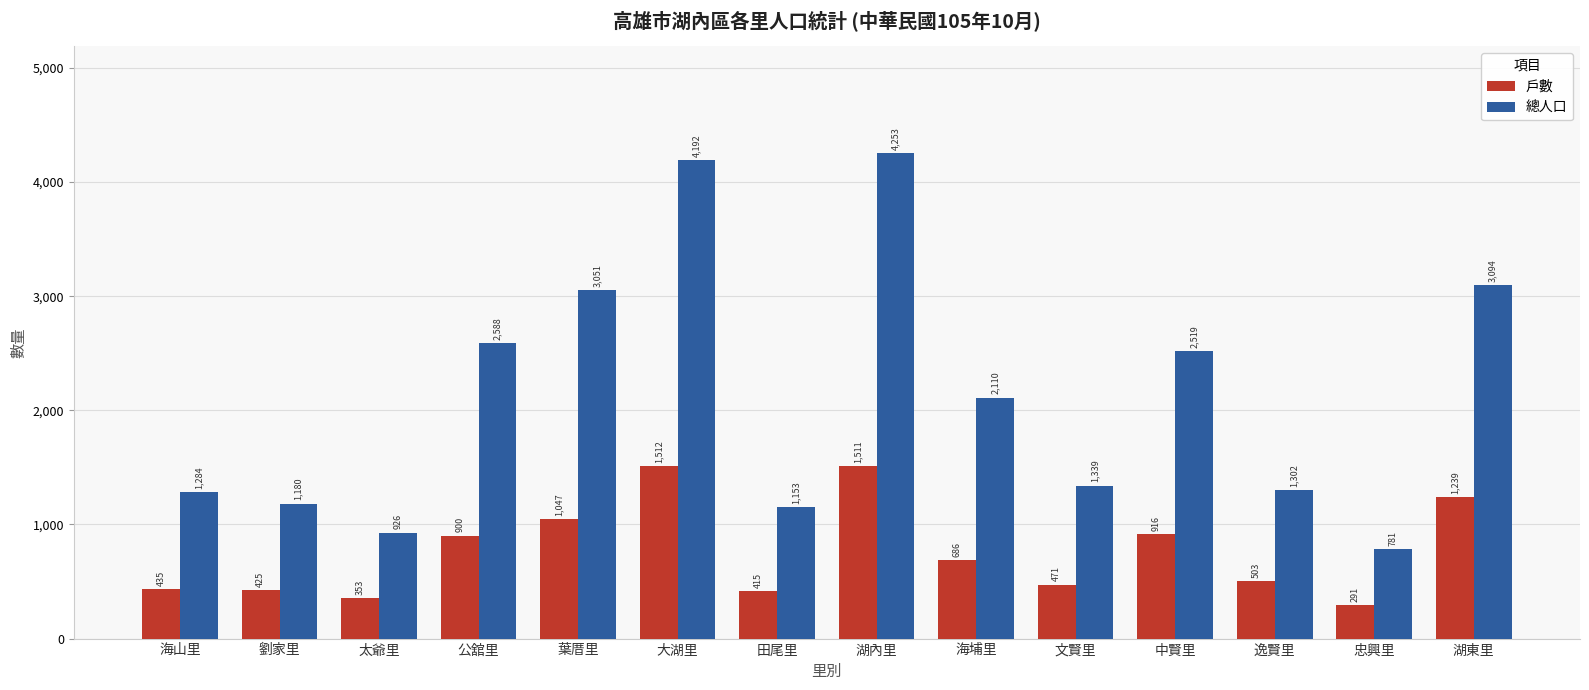

At which category is the sum across all series the highest?

湖內里